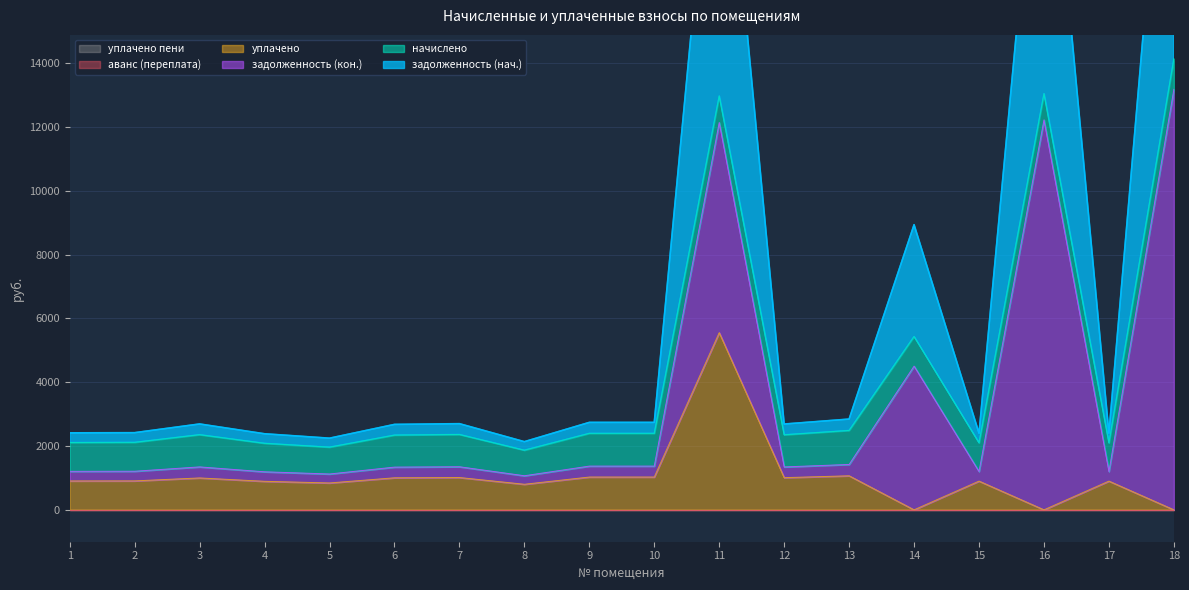

How many values in уплачено are above zero?

15